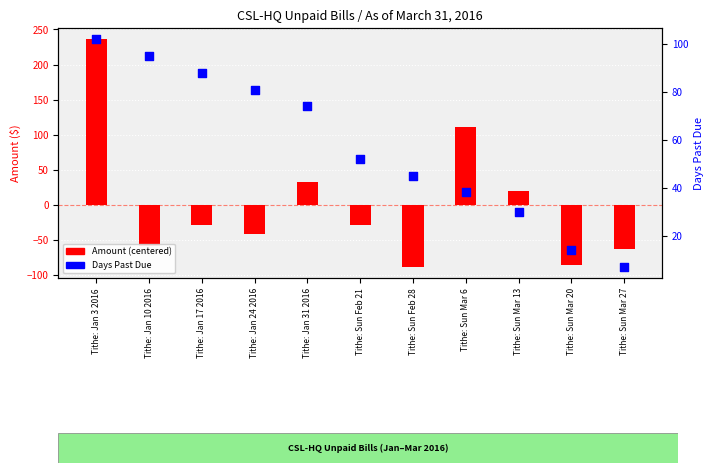

Which series has the largest total across all categories?

Days Past Due